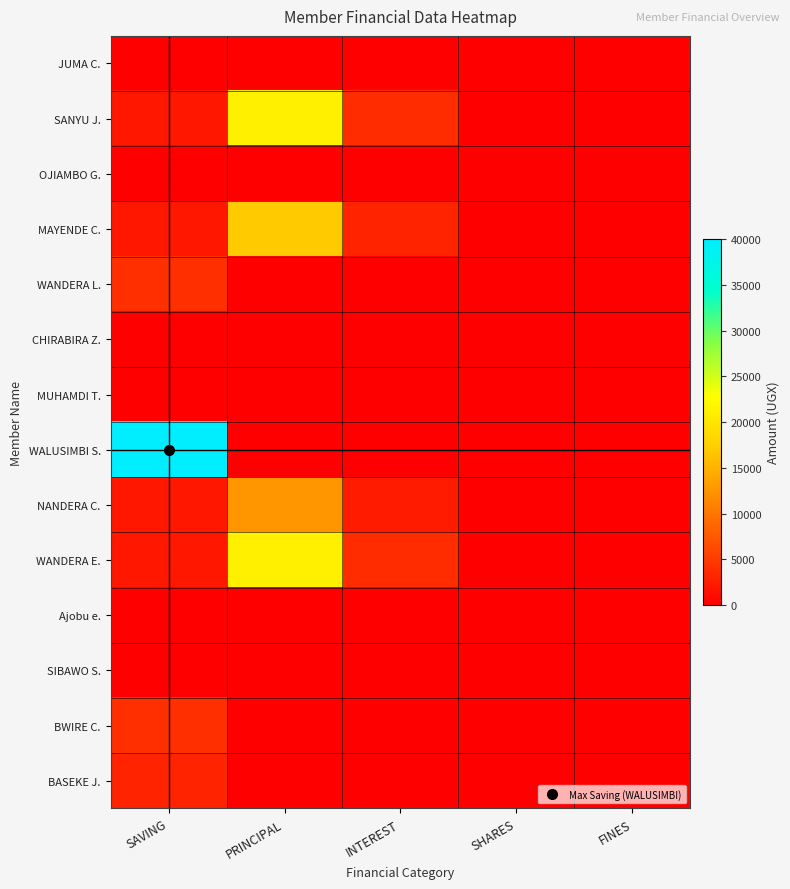

Count the number of categories in the chart.

5